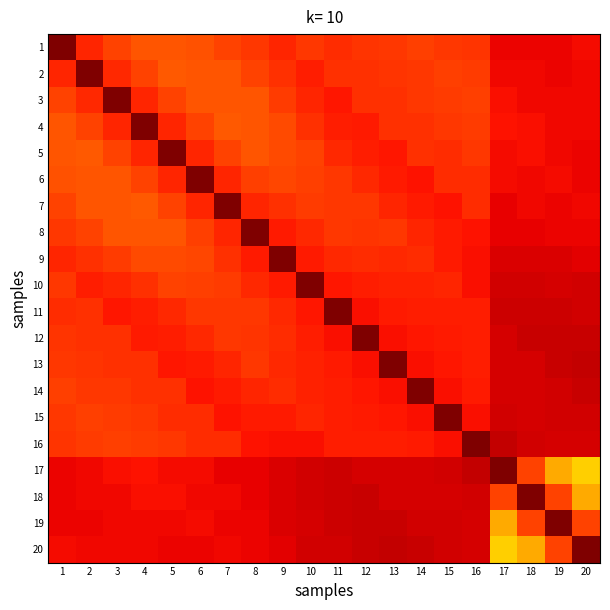

Reading left to right, extract all data points from this chart.

1: 1=1.0	2=0.9	3=0.8	4=0.8	5=0.8	6=0.8	7=0.8	8=0.8	9=0.9	10=0.9	11=0.9	12=0.9	13=0.9	14=0.8	15=0.8	16=0.9	17=0.9	18=0.9	19=0.9	20=0.9
2: 1=0.9	2=1.0	3=0.9	4=0.8	5=0.8	6=0.8	7=0.8	8=0.8	9=0.9	10=0.9	11=0.9	12=0.9	13=0.9	14=0.8	15=0.8	16=0.8	17=0.9	18=0.9	19=0.9	20=0.9
3: 1=0.8	2=0.9	3=1.0	4=0.9	5=0.8	6=0.8	7=0.8	8=0.8	9=0.8	10=0.9	11=0.9	12=0.9	13=0.9	14=0.9	15=0.8	16=0.8	17=0.9	18=0.9	19=0.9	20=0.9
4: 1=0.8	2=0.8	3=0.9	4=1.0	5=0.9	6=0.8	7=0.8	8=0.8	9=0.8	10=0.9	11=0.9	12=0.9	13=0.9	14=0.9	15=0.8	16=0.8	17=0.9	18=0.9	19=0.9	20=0.9
5: 1=0.8	2=0.8	3=0.8	4=0.9	5=1.0	6=0.9	7=0.8	8=0.8	9=0.8	10=0.8	11=0.9	12=0.9	13=0.9	14=0.9	15=0.9	16=0.9	17=0.9	18=0.9	19=0.9	20=0.9
6: 1=0.8	2=0.8	3=0.8	4=0.8	5=0.9	6=1.0	7=0.9	8=0.8	9=0.8	10=0.8	11=0.8	12=0.9	13=0.9	14=0.9	15=0.9	16=0.9	17=0.9	18=0.9	19=0.9	20=0.9
7: 1=0.8	2=0.8	3=0.8	4=0.8	5=0.8	6=0.9	7=1.0	8=0.9	9=0.9	10=0.8	11=0.9	12=0.8	13=0.9	14=0.9	15=0.9	16=0.9	17=0.9	18=0.9	19=0.9	20=0.9
8: 1=0.8	2=0.8	3=0.8	4=0.8	5=0.8	6=0.8	7=0.9	8=1.0	9=0.9	10=0.9	11=0.8	12=0.9	13=0.8	14=0.9	15=0.9	16=0.9	17=0.9	18=0.9	19=0.9	20=0.9
9: 1=0.9	2=0.9	3=0.8	4=0.8	5=0.8	6=0.8	7=0.9	8=0.9	9=1.0	10=0.9	11=0.9	12=0.9	13=0.9	14=0.9	15=0.9	16=0.9	17=0.9	18=0.9	19=0.9	20=0.9
10: 1=0.9	2=0.9	3=0.9	4=0.9	5=0.8	6=0.8	7=0.8	8=0.9	9=0.9	10=1.0	11=0.9	12=0.9	13=0.9	14=0.9	15=0.9	16=0.9	17=0.9	18=0.9	19=0.9	20=0.9
11: 1=0.9	2=0.9	3=0.9	4=0.9	5=0.9	6=0.8	7=0.9	8=0.8	9=0.9	10=0.9	11=1.0	12=0.9	13=0.9	14=0.9	15=0.9	16=0.9	17=0.9	18=0.9	19=0.9	20=0.9
12: 1=0.9	2=0.9	3=0.9	4=0.9	5=0.9	6=0.9	7=0.8	8=0.9	9=0.9	10=0.9	11=0.9	12=1.0	13=0.9	14=0.9	15=0.9	16=0.9	17=0.9	18=0.9	19=0.9	20=0.9
13: 1=0.9	2=0.9	3=0.9	4=0.9	5=0.9	6=0.9	7=0.9	8=0.8	9=0.9	10=0.9	11=0.9	12=0.9	13=1.0	14=0.9	15=0.9	16=0.9	17=0.9	18=0.9	19=0.9	20=0.9
14: 1=0.8	2=0.8	3=0.9	4=0.9	5=0.9	6=0.9	7=0.9	8=0.9	9=0.9	10=0.9	11=0.9	12=0.9	13=0.9	14=1.0	15=0.9	16=0.9	17=0.9	18=0.9	19=0.9	20=0.9
15: 1=0.8	2=0.8	3=0.8	4=0.8	5=0.9	6=0.9	7=0.9	8=0.9	9=0.9	10=0.9	11=0.9	12=0.9	13=0.9	14=0.9	15=1.0	16=0.9	17=0.9	18=0.9	19=0.9	20=0.9
16: 1=0.9	2=0.8	3=0.8	4=0.8	5=0.9	6=0.9	7=0.9	8=0.9	9=0.9	10=0.9	11=0.9	12=0.9	13=0.9	14=0.9	15=0.9	16=1.0	17=0.9	18=0.9	19=0.9	20=0.9
17: 1=0.9	2=0.9	3=0.9	4=0.9	5=0.9	6=0.9	7=0.9	8=0.9	9=0.9	10=0.9	11=0.9	12=0.9	13=0.9	14=0.9	15=0.9	16=0.9	17=1.0	18=0.8	19=0.7	20=0.7
18: 1=0.9	2=0.9	3=0.9	4=0.9	5=0.9	6=0.9	7=0.9	8=0.9	9=0.9	10=0.9	11=0.9	12=0.9	13=0.9	14=0.9	15=0.9	16=0.9	17=0.8	18=1.0	19=0.8	20=0.7
19: 1=0.9	2=0.9	3=0.9	4=0.9	5=0.9	6=0.9	7=0.9	8=0.9	9=0.9	10=0.9	11=0.9	12=0.9	13=0.9	14=0.9	15=0.9	16=0.9	17=0.7	18=0.8	19=1.0	20=0.8
20: 1=0.9	2=0.9	3=0.9	4=0.9	5=0.9	6=0.9	7=0.9	8=0.9	9=0.9	10=0.9	11=0.9	12=0.9	13=0.9	14=0.9	15=0.9	16=0.9	17=0.7	18=0.7	19=0.8	20=1.0